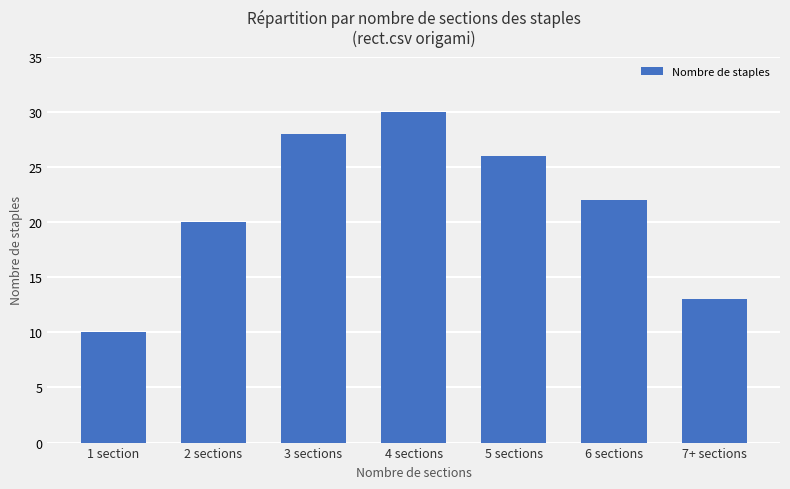

List the labels in order of value, largest first.

4 sections, 3 sections, 5 sections, 6 sections, 2 sections, 7+ sections, 1 section